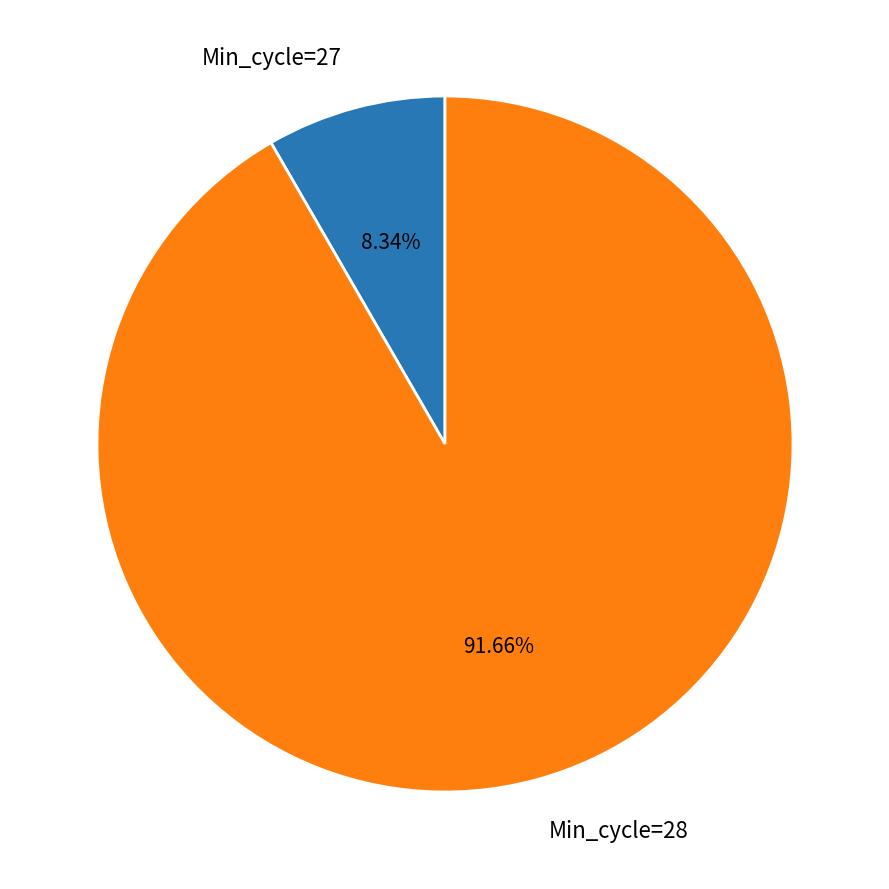

Do Min_cycle=28 and Min_cycle=27 together represent more than half of the pie?

Yes